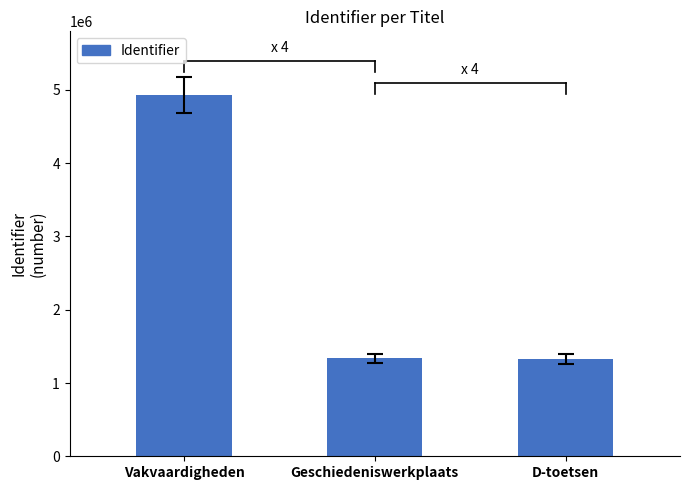

What is the maximum value shown in the chart?

4933621